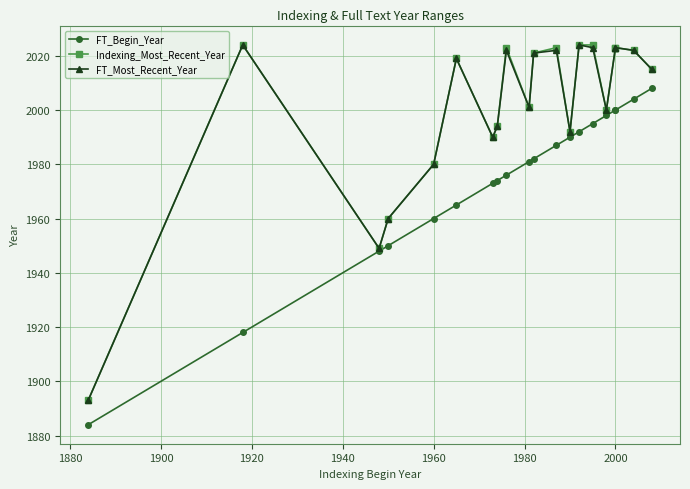

Which series has the largest range (max minus min)?

Indexing_Most_Recent_Year